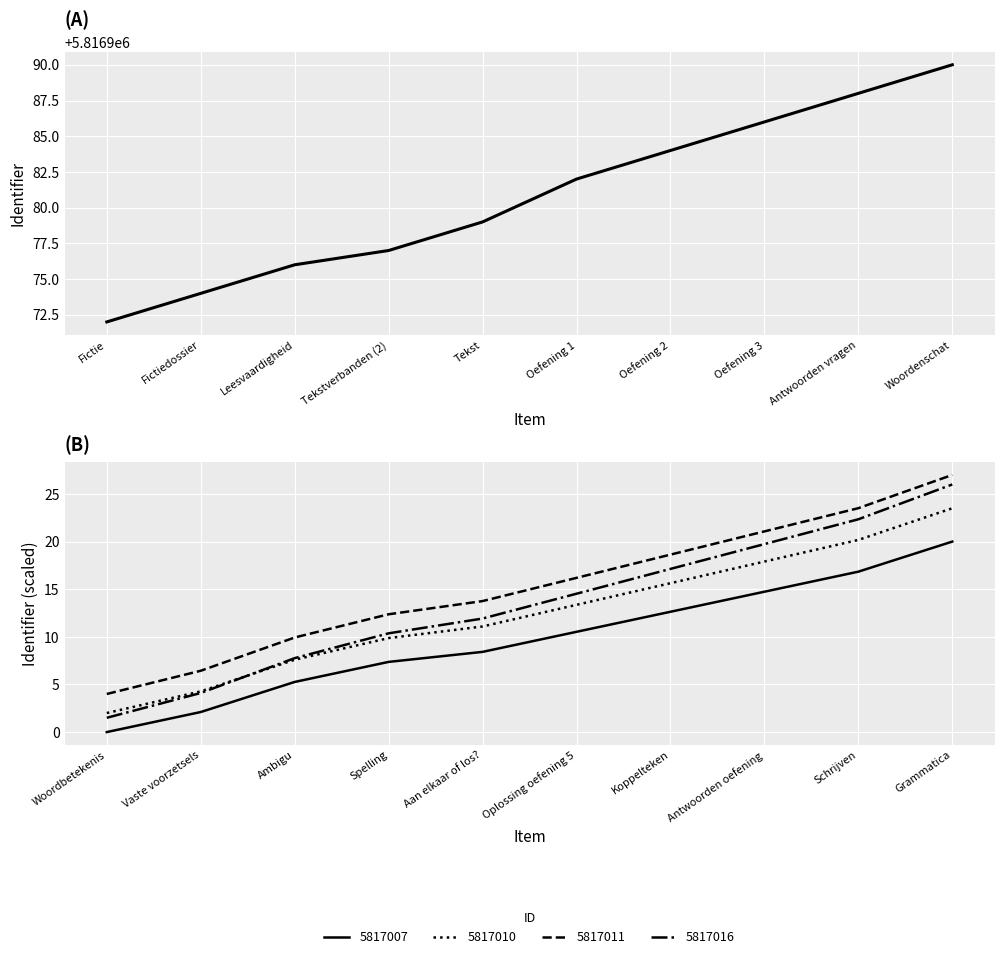

Reading left to right, extract all data points from this chart.

5816972	5816974	5816976	5816977	5816979	5816982	5816984	5816986	5816988	5816990